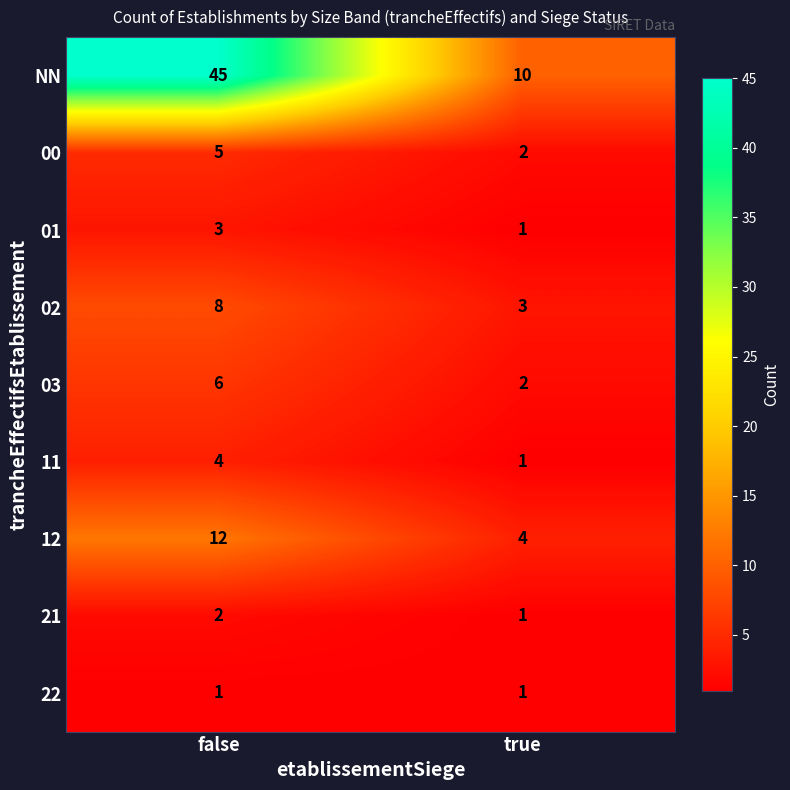

The value of 11 at true is 1. True or false?

True